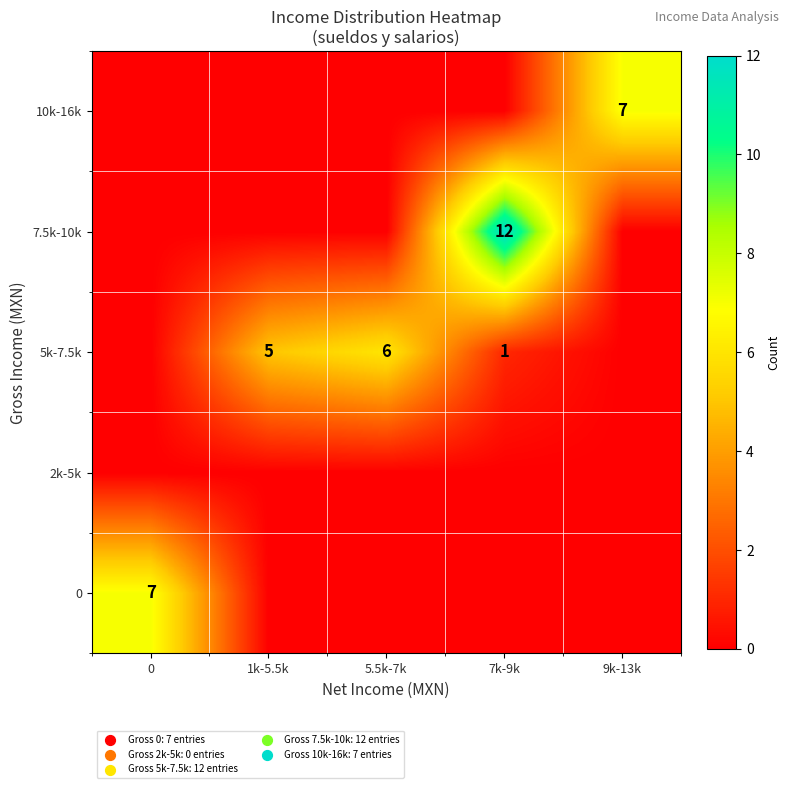

What is the total value across all series at 0?

7